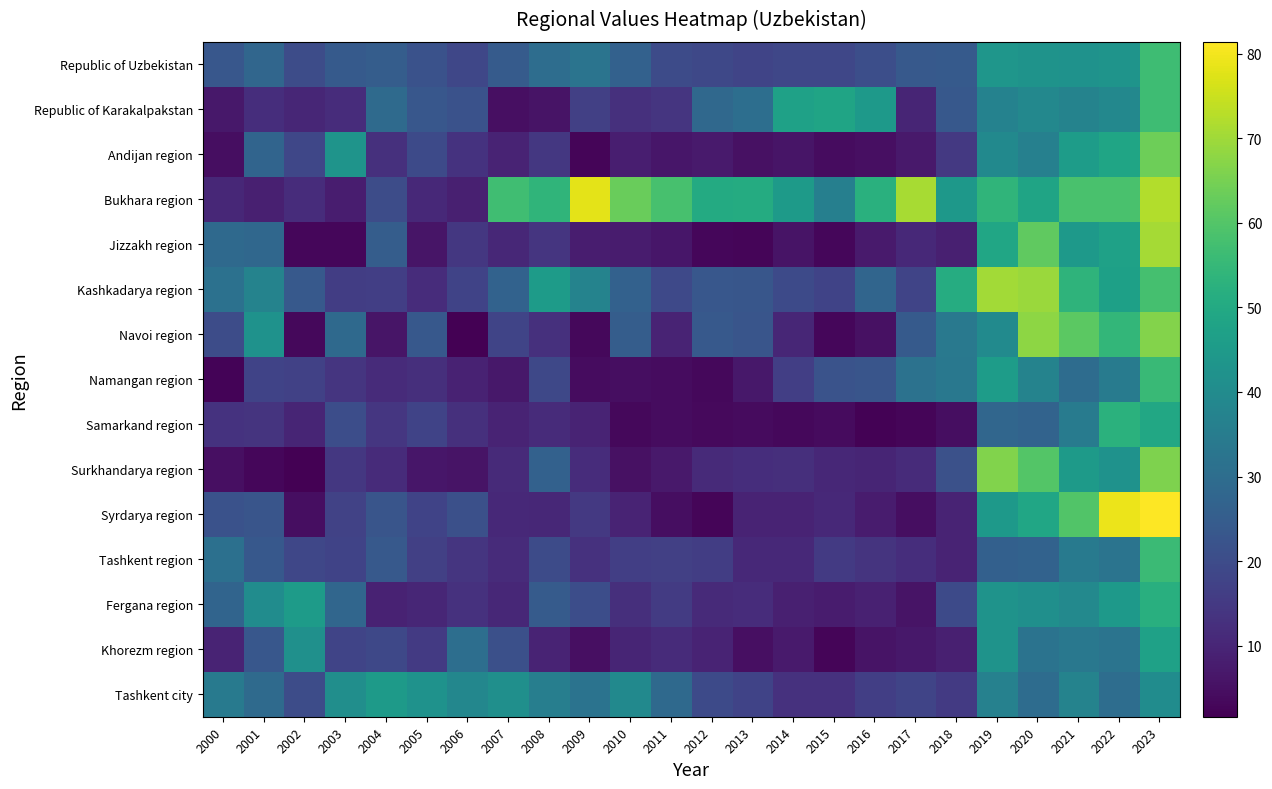

List the series in order of their peak value, lowest first.

Tashkent city, Khorezm region, Fergana region, Samarkand region, Namangan region, Tashkent region, Republic of Karakalpakstan, Republic of Uzbekistan, Andijan region, Surkhandarya region, Navoi region, Kashkadarya region, Jizzakh region, Bukhara region, Syrdarya region